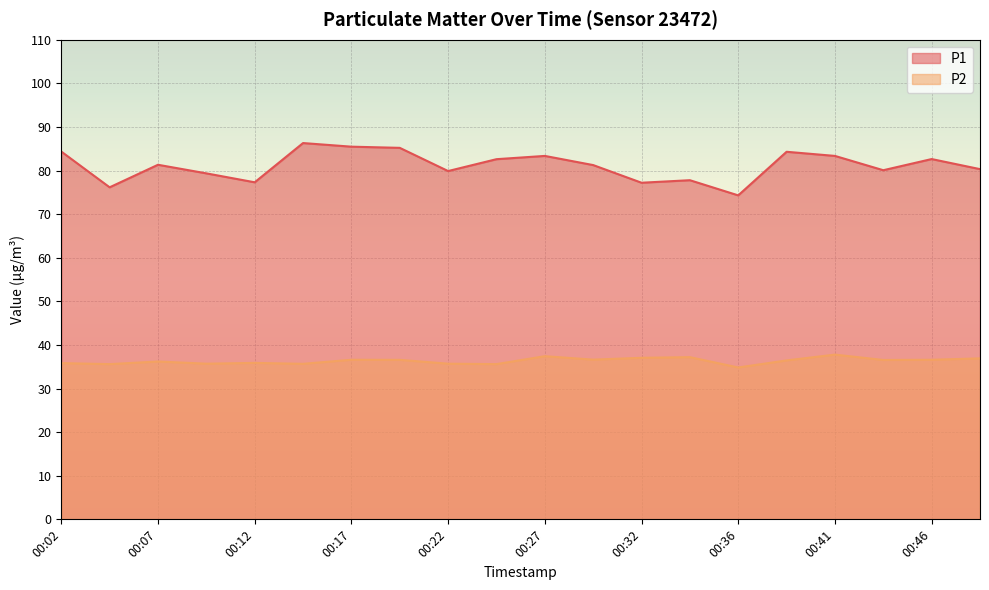

What is the maximum value shown in the chart?

86.3